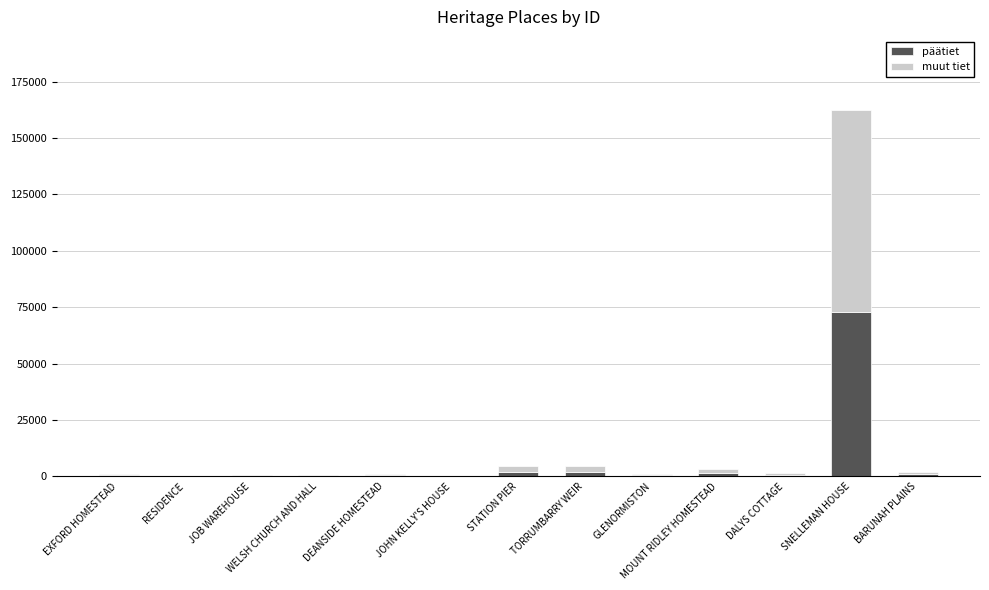

What is the total value across all series at JOHN KELLY'S HOUSE?

149.0